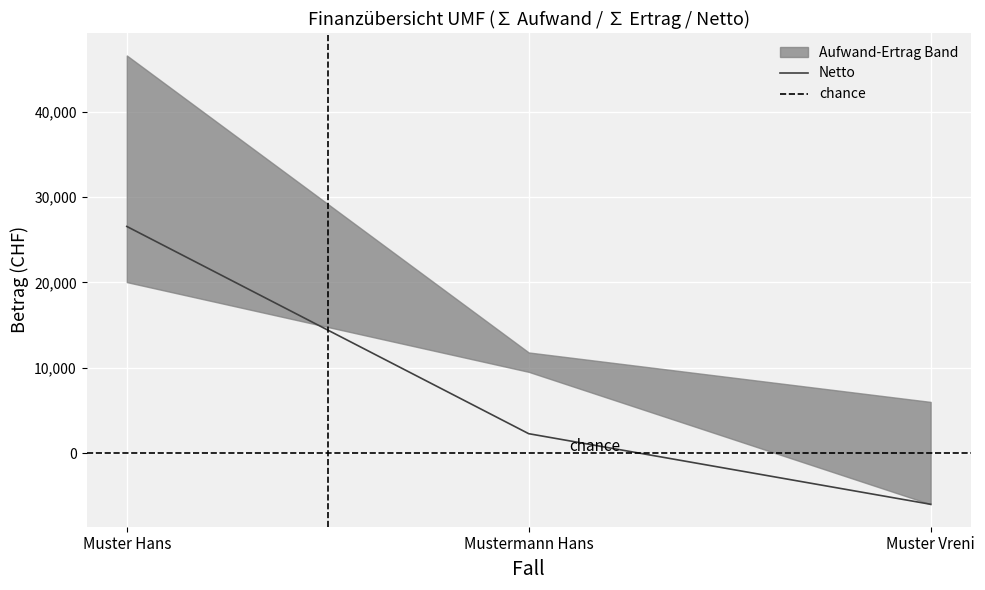

How many lines are shown in the chart?

3